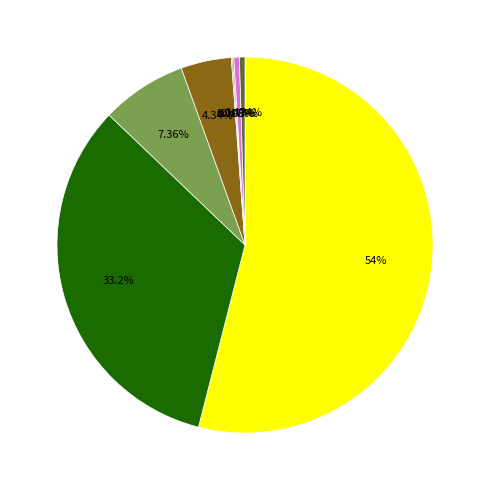

Count the number of slices in the pie.

8